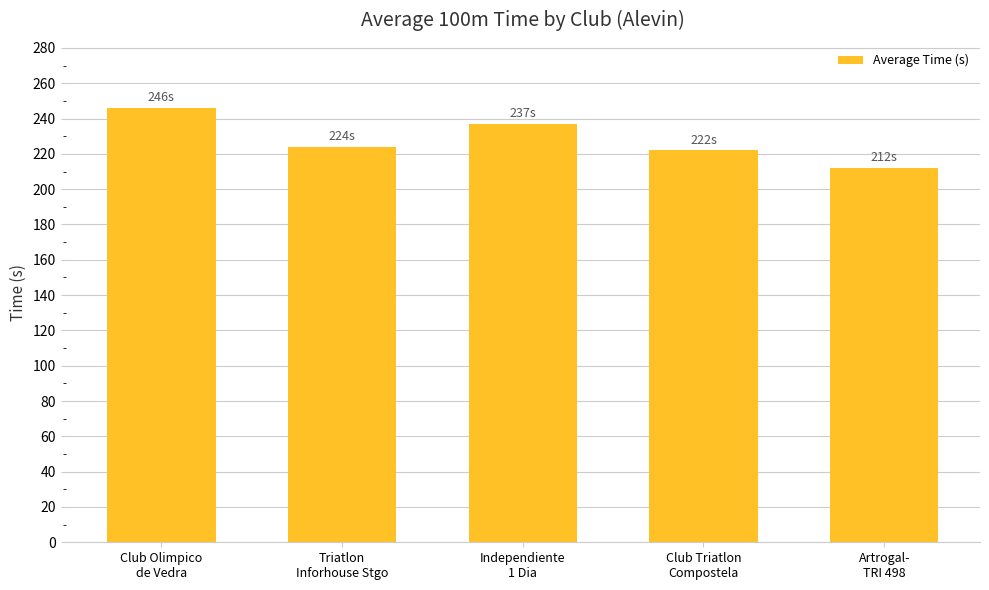

What is the smallest value displayed?

212